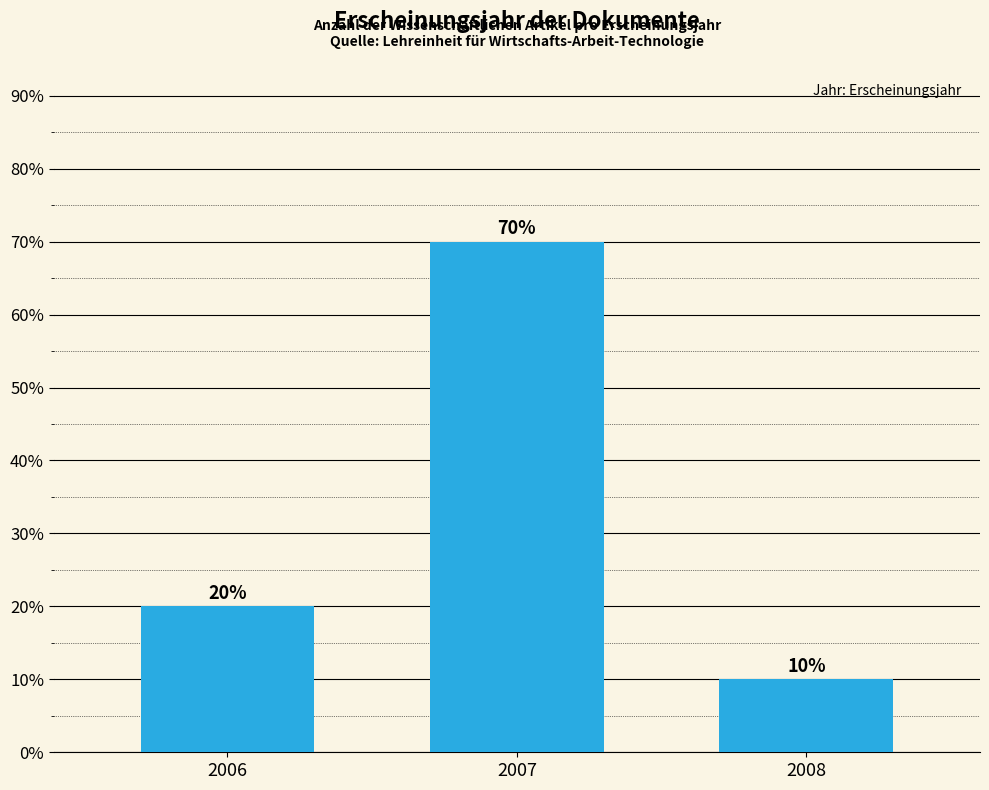

List the labels in order of value, smallest first.

2008, 2006, 2007